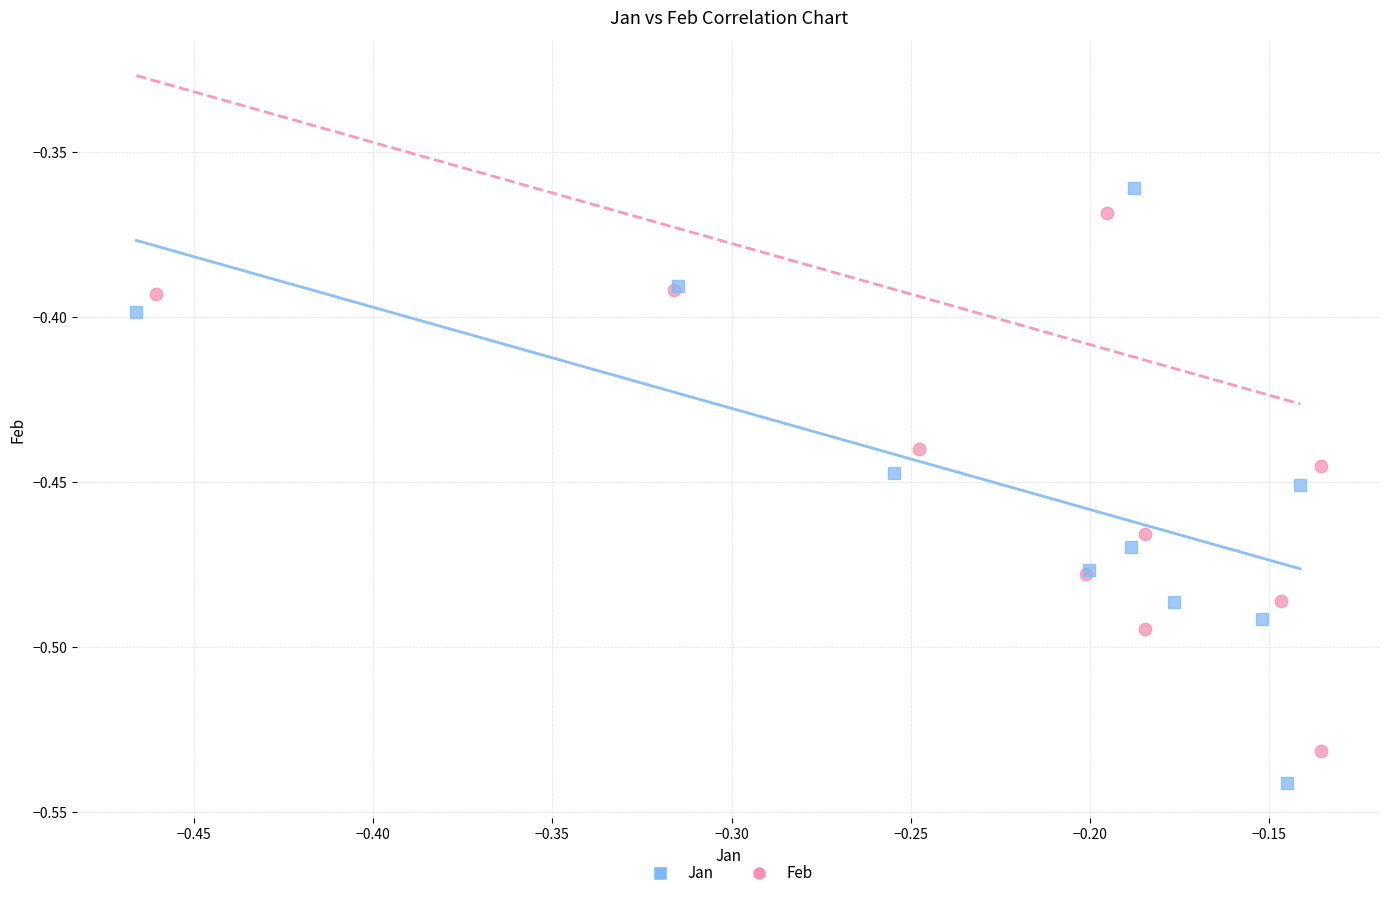

What are all the series names shown in the legend?

Jan, Feb